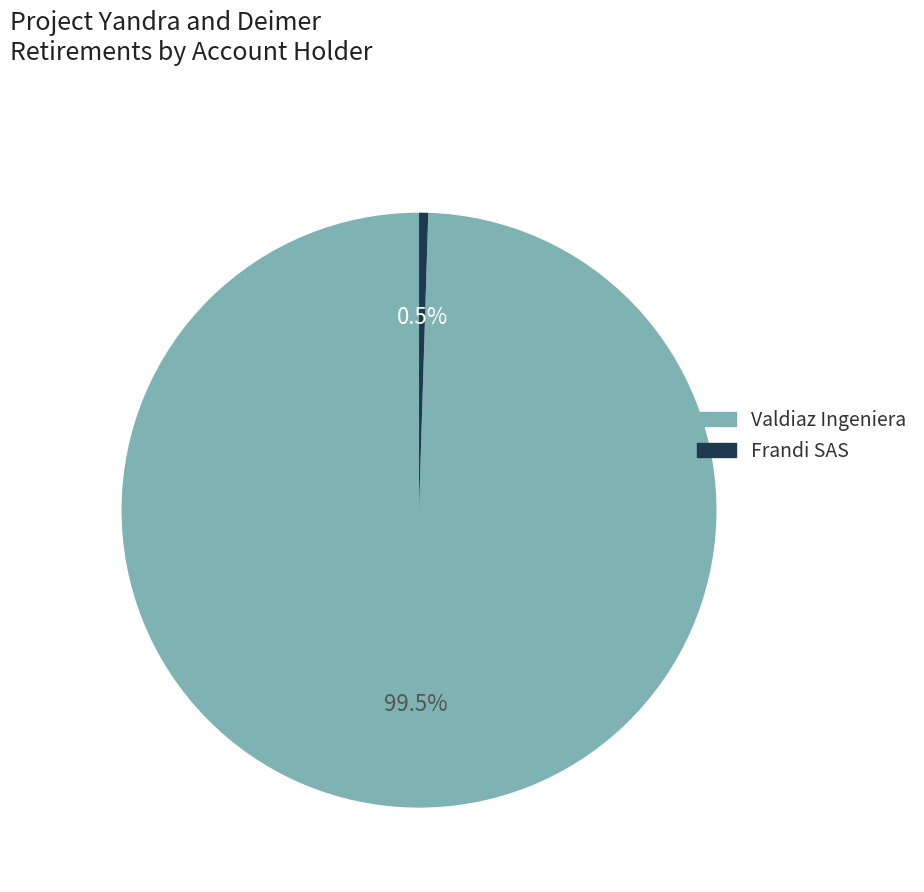

What percentage do Frandi SAS and Valdiaz Ingeniera together represent?

100.0%